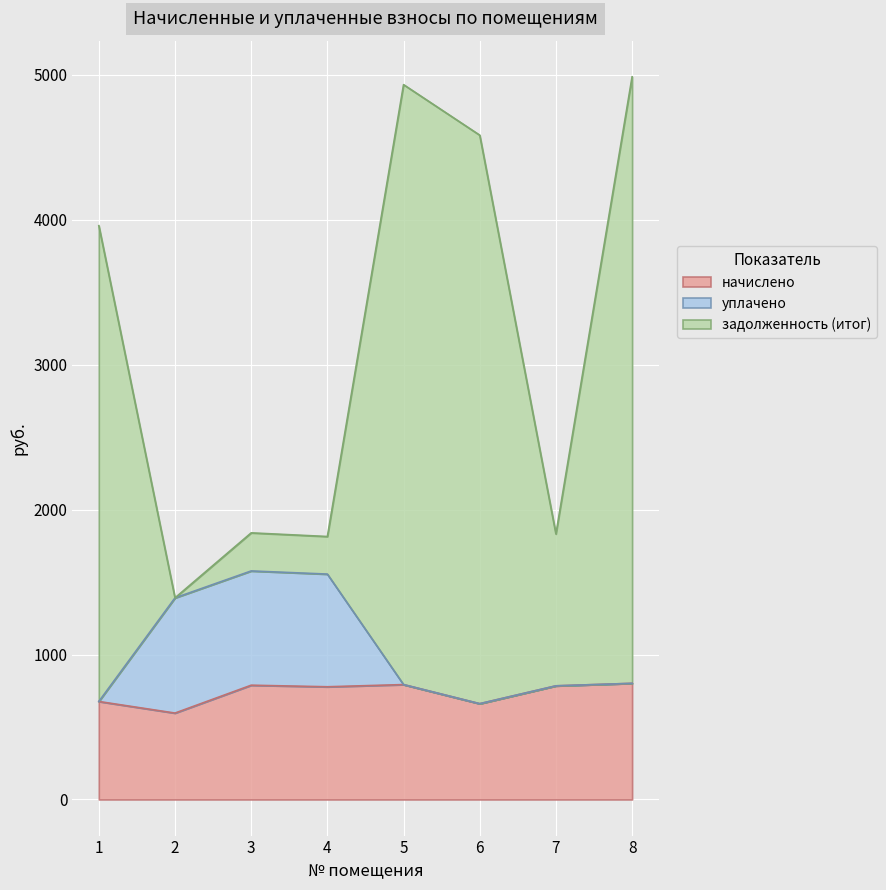

How many lines are shown in the chart?

3